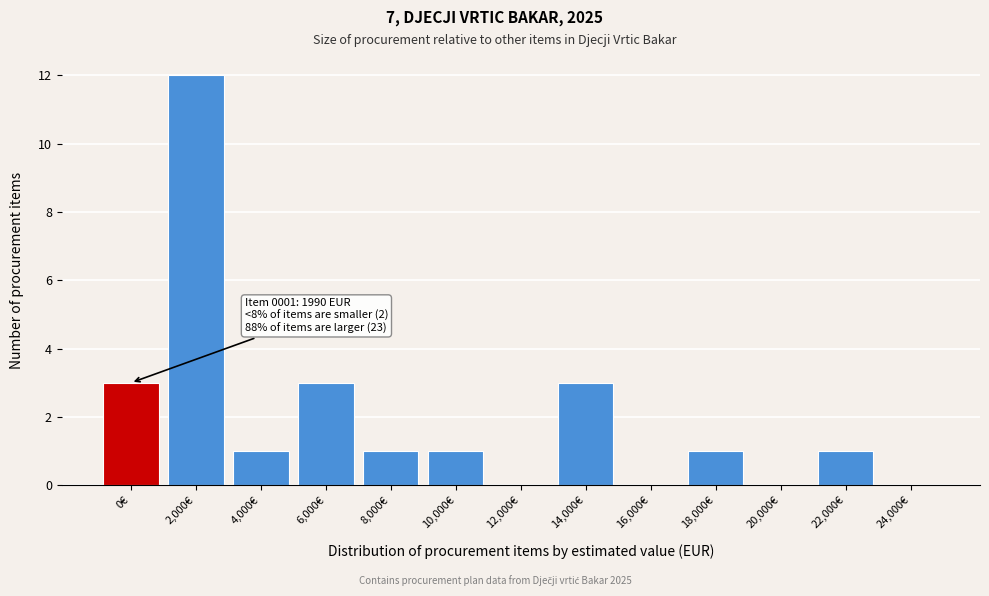

Reading left to right, list all the values displayed in this chart.

0€=3	2,000€=12	4,000€=1	6,000€=3	8,000€=1	10,000€=1	12,000€=0	14,000€=3	16,000€=0	18,000€=1	20,000€=0	22,000€=1	24,000€=0